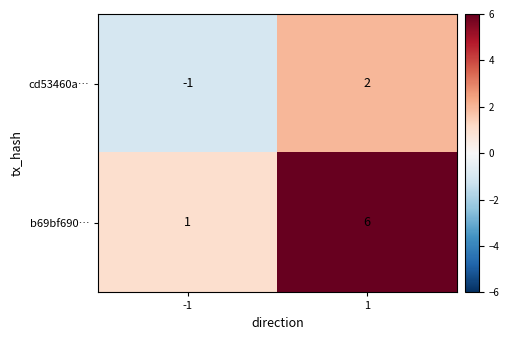

List the series in order of their peak value, lowest first.

cd53460a…, b69bf690…